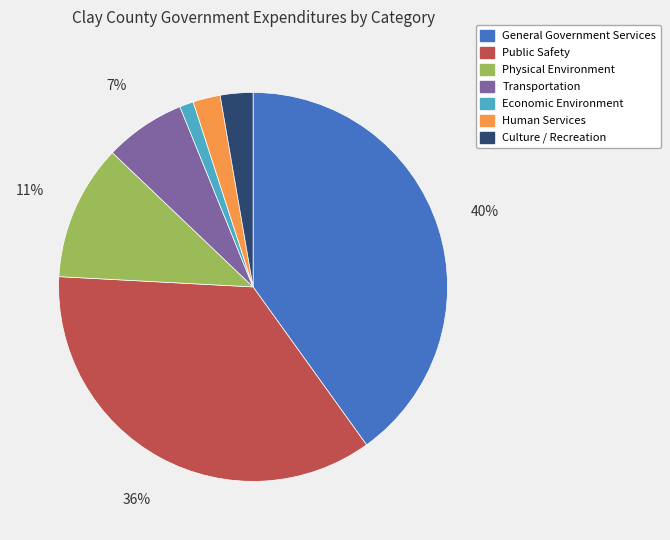

Is the sum of Public Safety and Economic Environment greater than half?

No